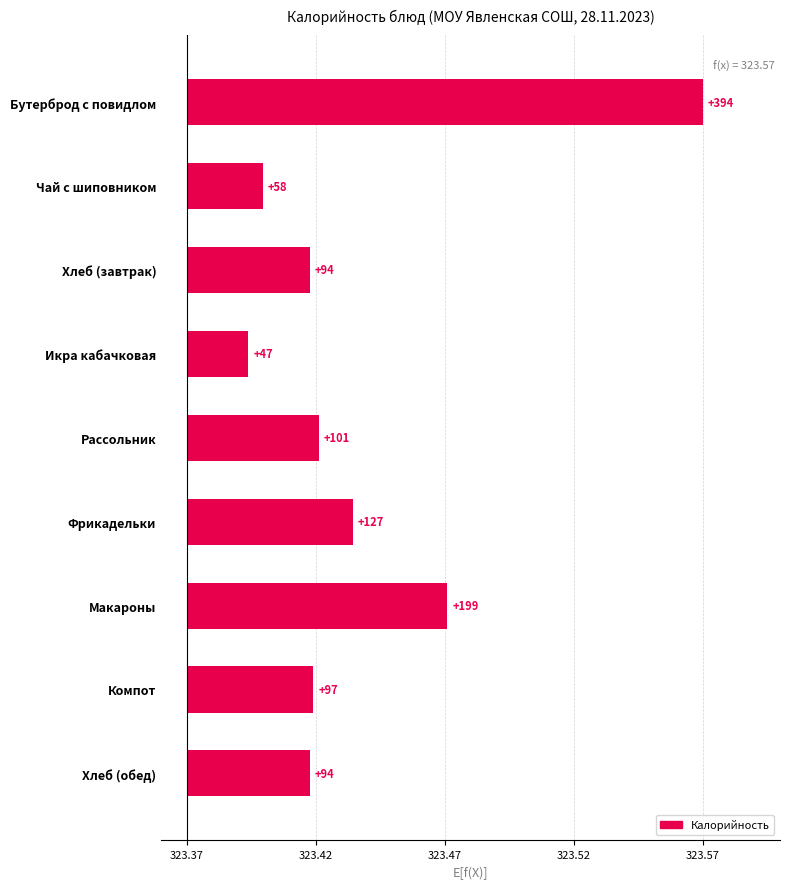

Reading left to right, what are all the values shown in this chart?

0.0	0.0	0.1	0.1	0.1	0.0	0.0	0.0	0.2